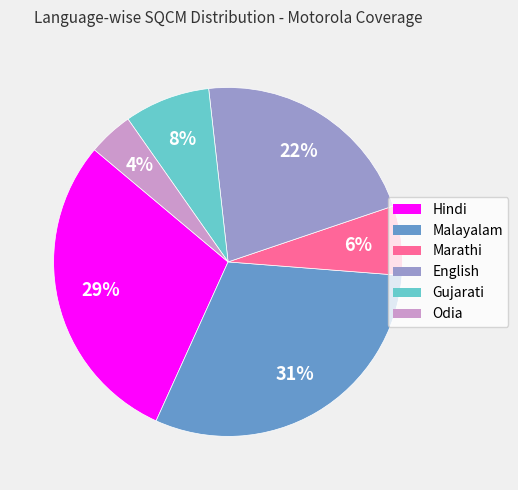

Is it true that Gujarati is 15% of the pie?

False